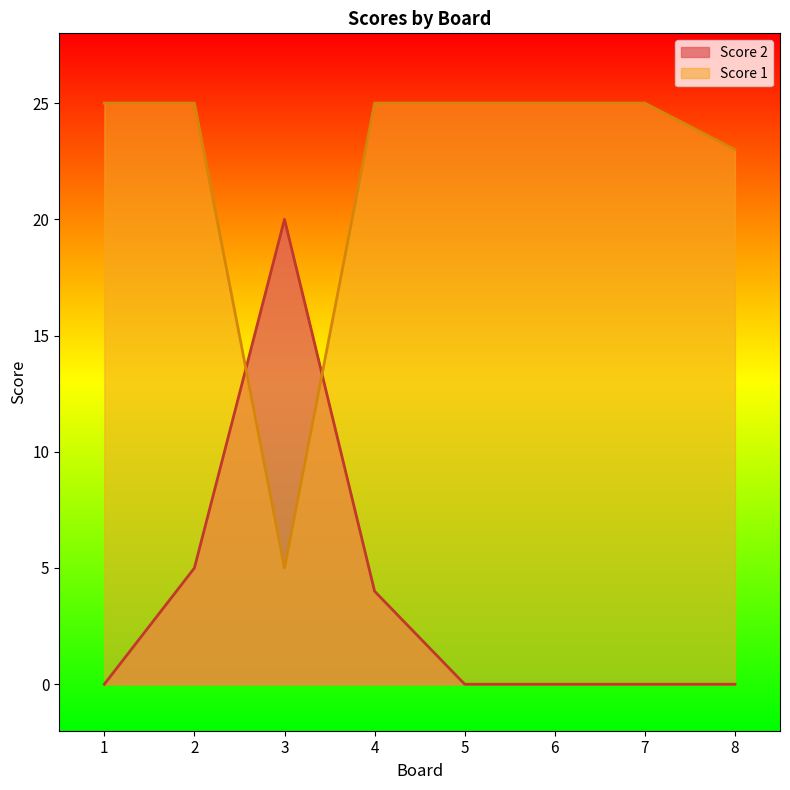

Reading left to right, transcribe all the data shown in this chart.

Score 2: 0	5	20	4	0	0	0	0
Score 1: 25	25	5	25	25	25	25	23